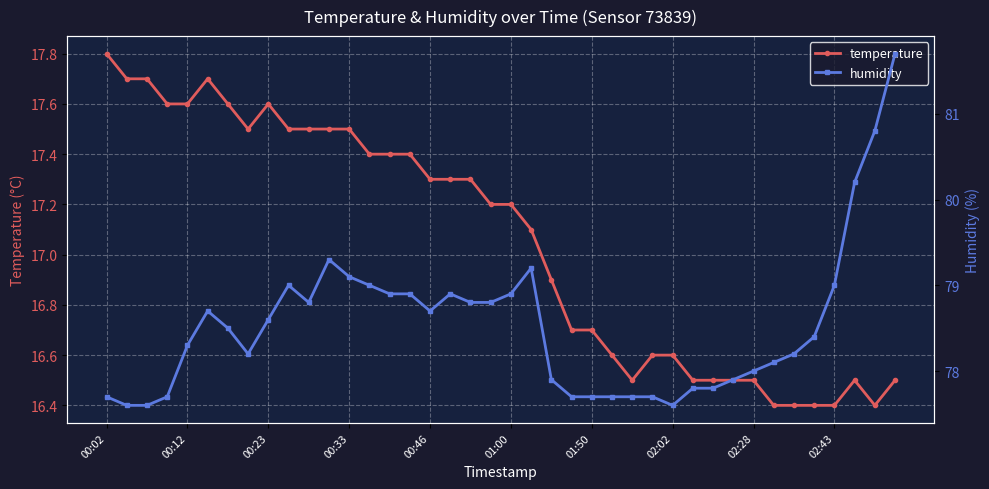

The value of temperature at 01:00 is 28.1. True or false?

False